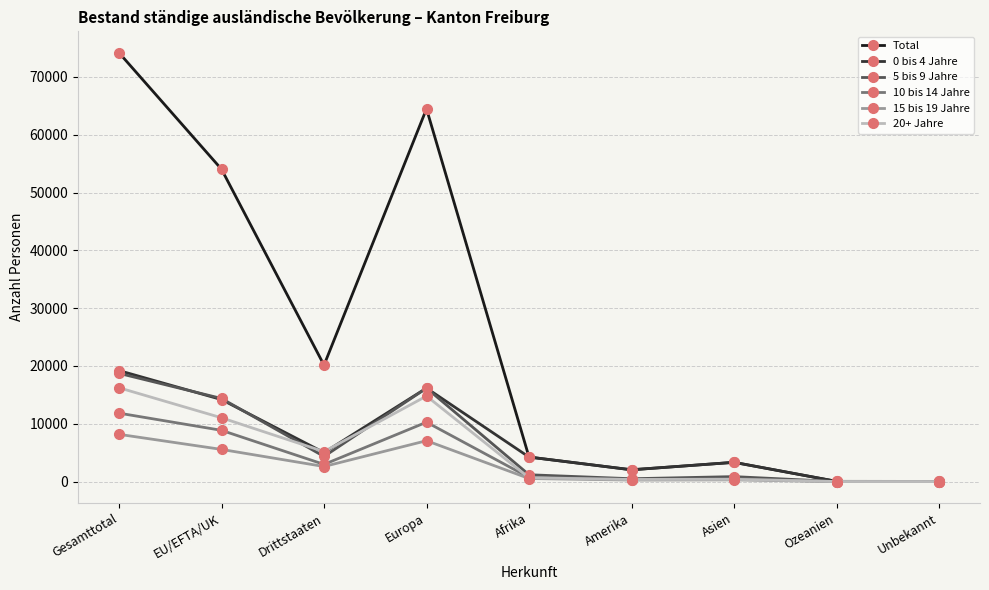

What is the difference between the highest and lowest values at Europa?

57403